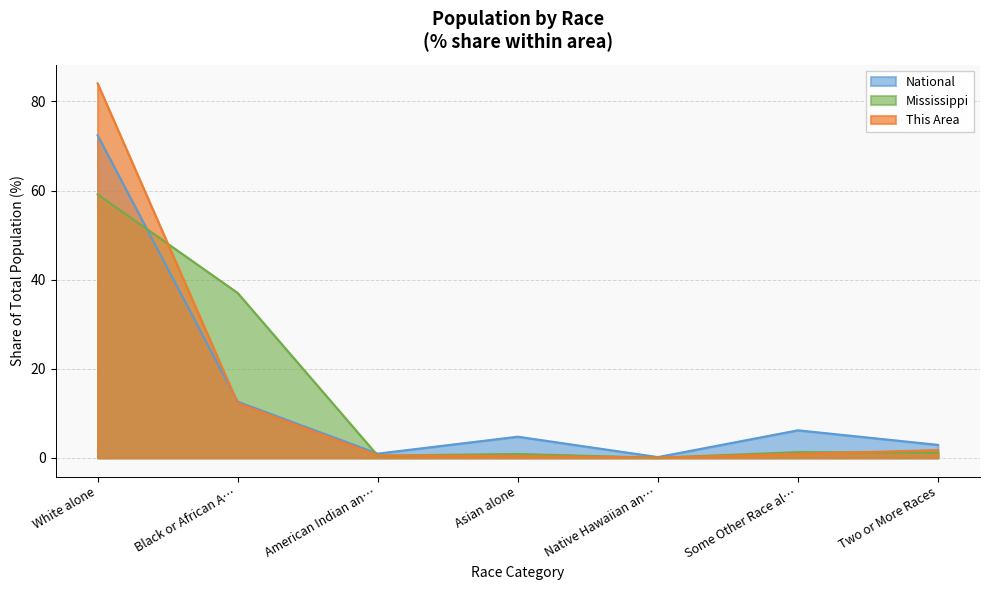

Which series has the largest total across all categories?

This Area